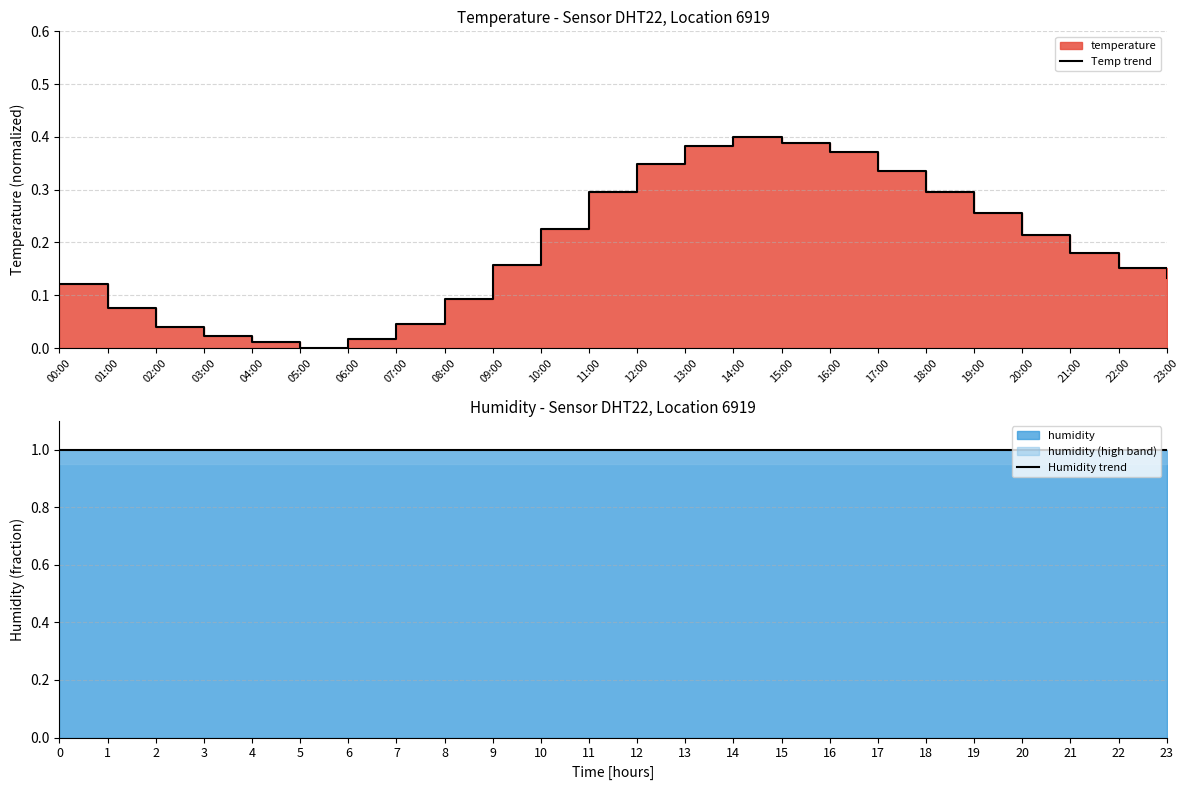

Which series has the largest range (max minus min)?

Temp trend